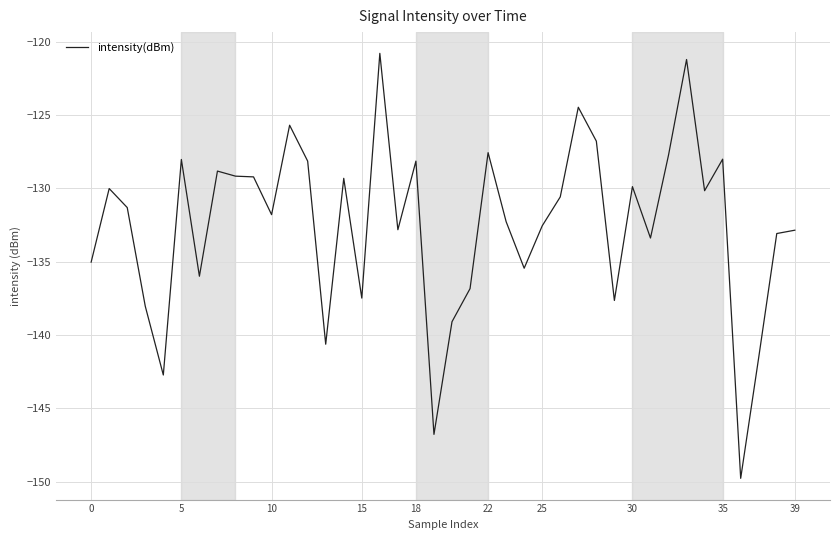

What is the average value?

-132.5